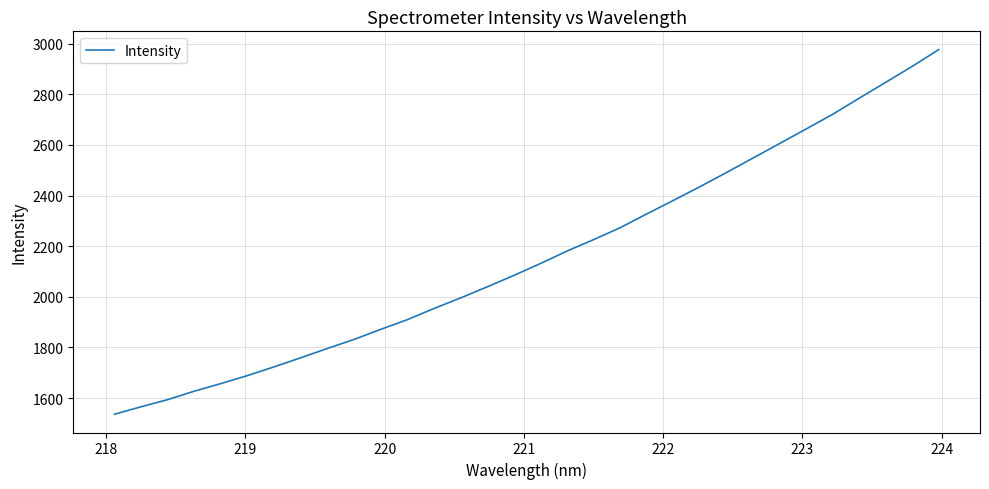

How many values exceed 2131?

16